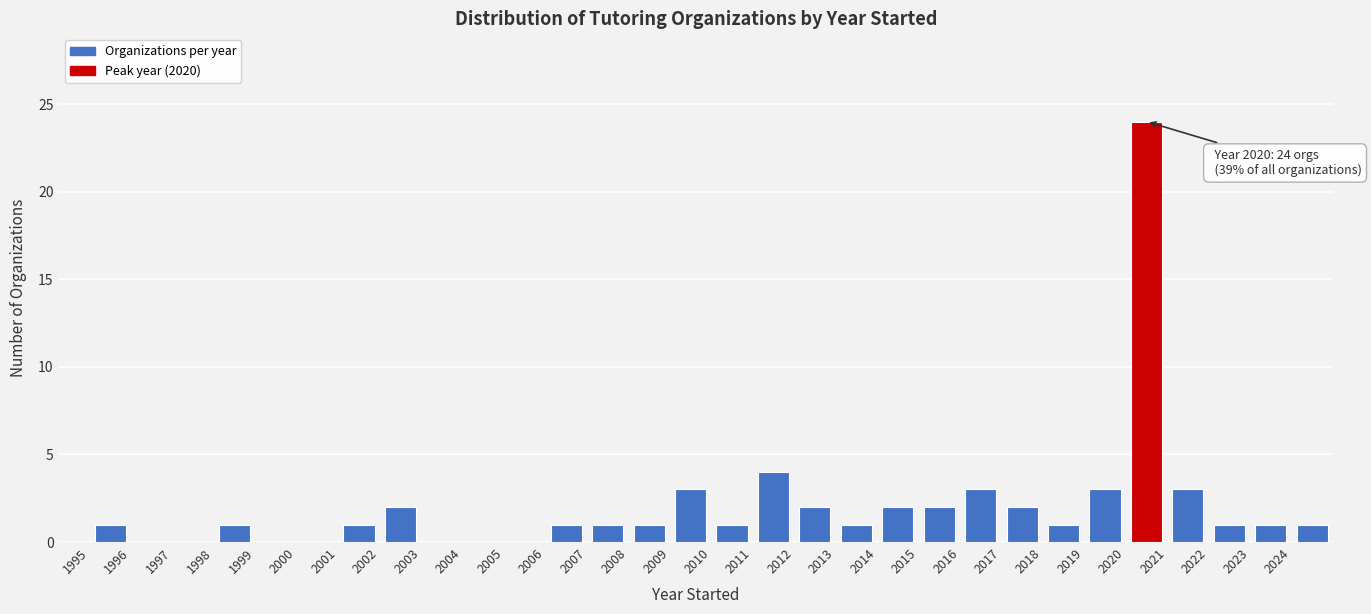

Over which range of the x-axis is the bar tallest?

2020 to 2021